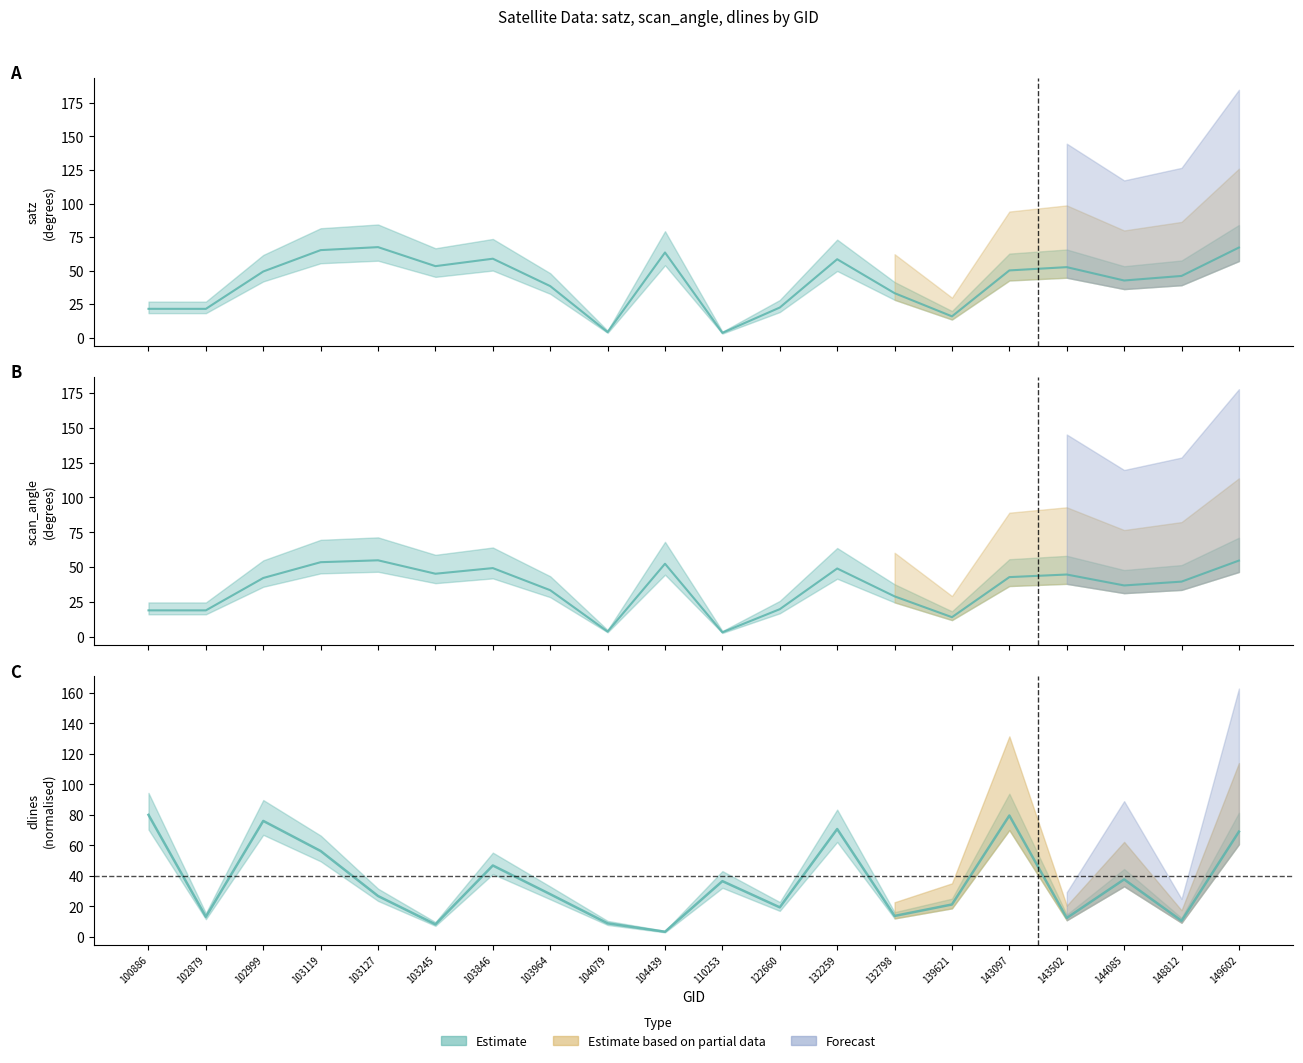

Which category has the highest value in the dlines series?

100886